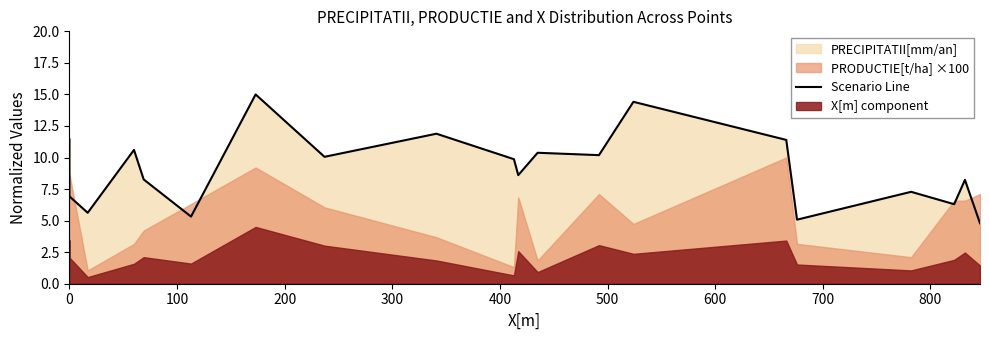

What is the maximum value shown in the chart?

15.0